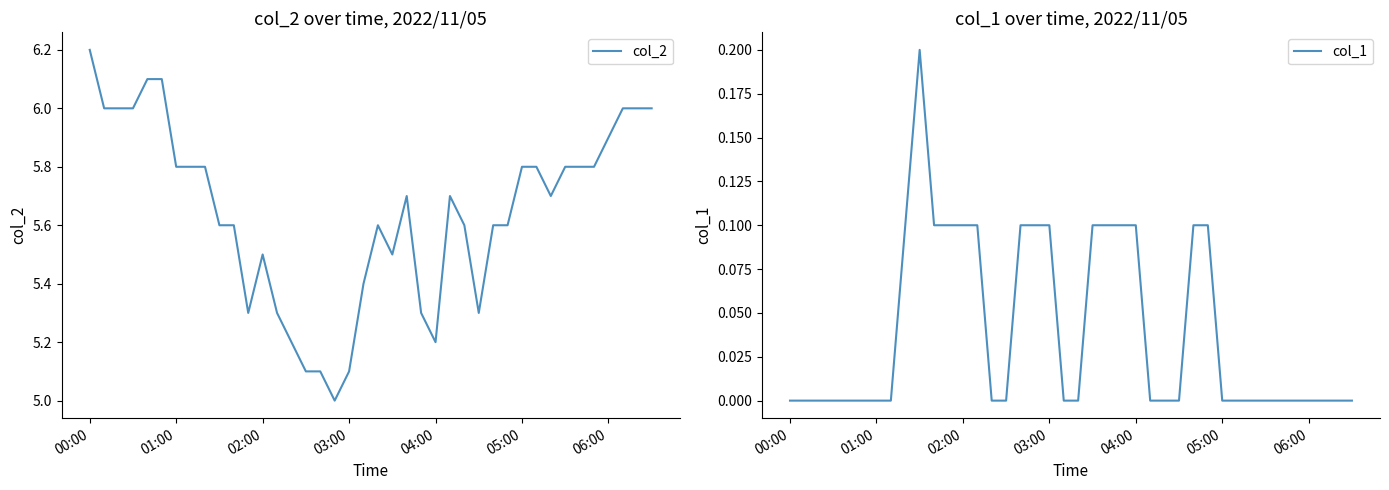

True or false: col_2 has more than 0 interior local peaks.

True